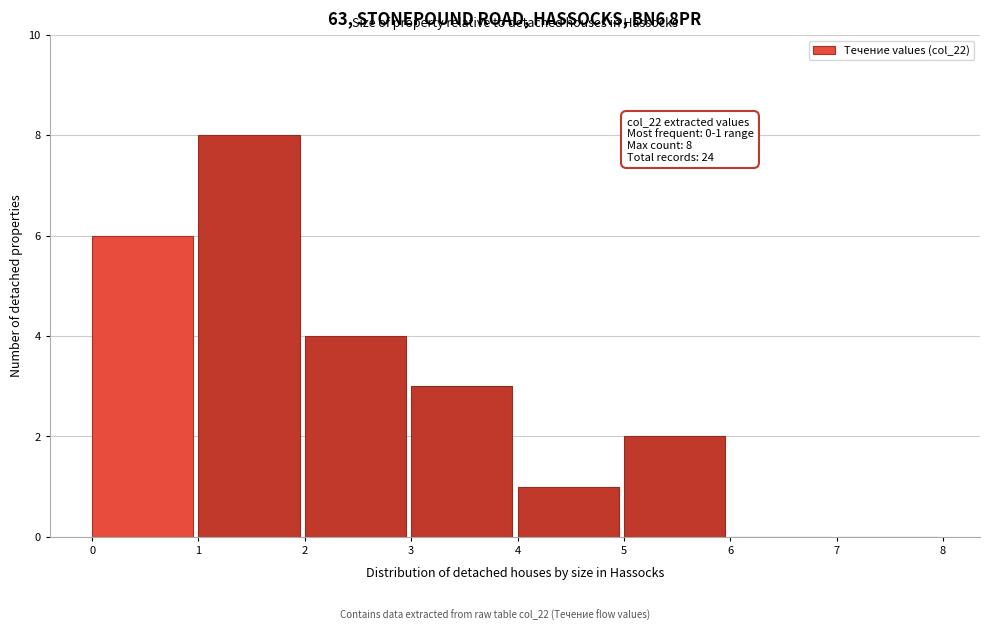

Over which range of the x-axis is the bar tallest?

1 to 2